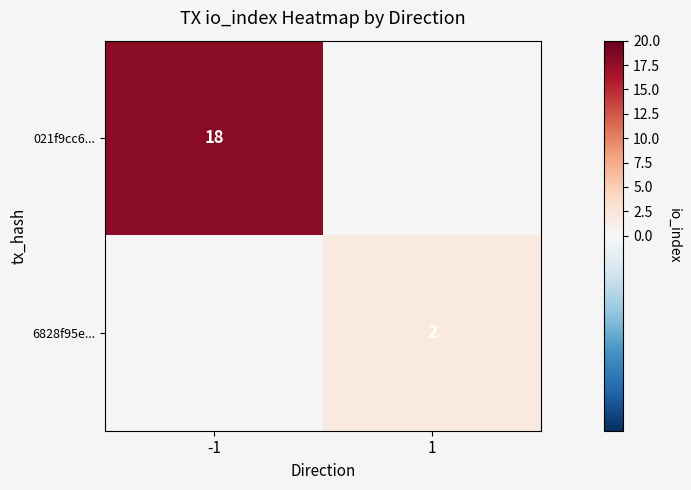

Is it true that 6828f95e... equals 2 at 1?

True